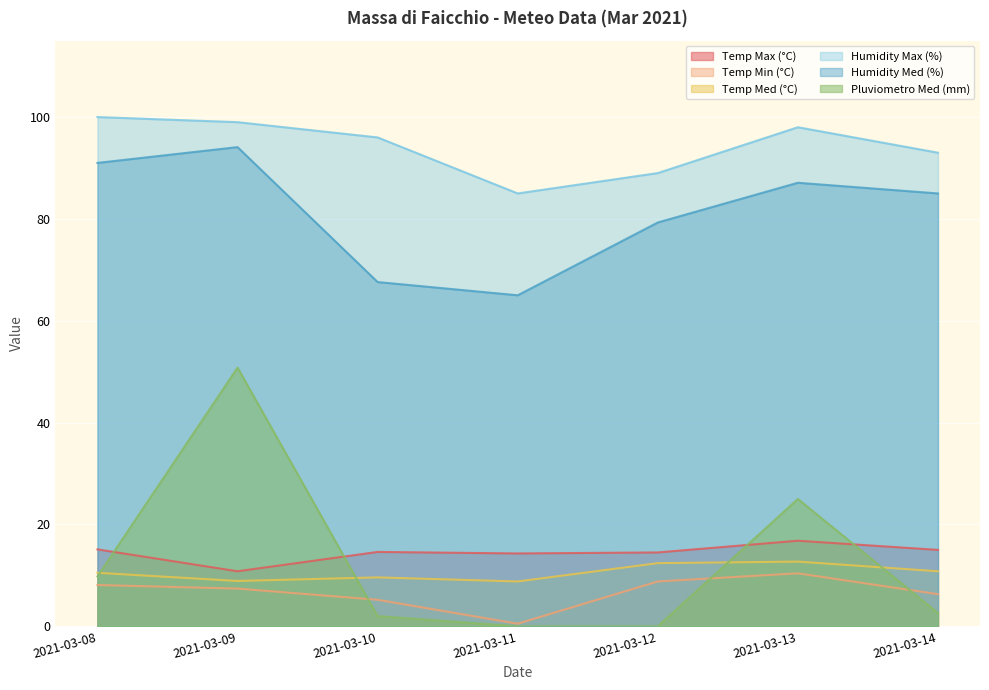

What is the maximum value for Temp Med (°C)?

12.7